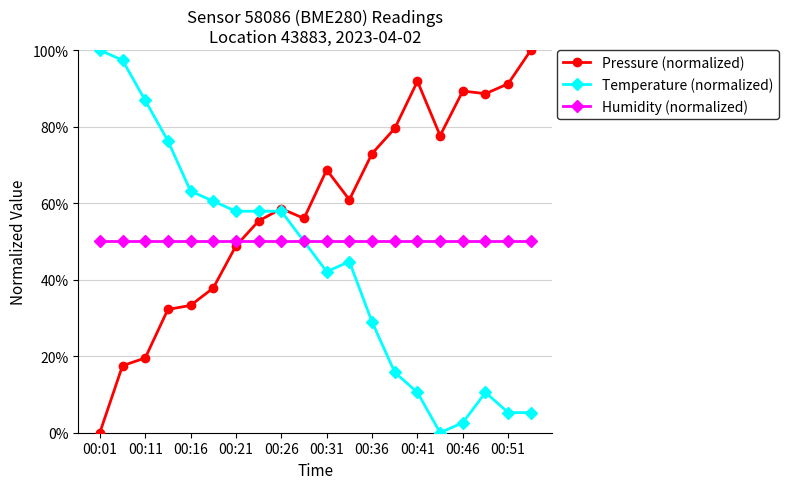

What is the value of the Humidity (normalized) point at the 5th from the left?

50.0